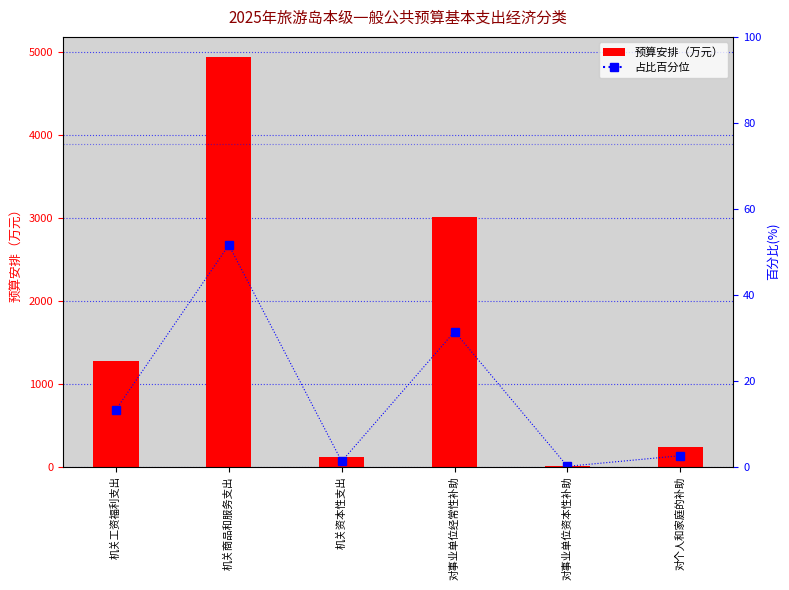

At which label does 预算安排 first exceed 1268?

机关商品和服务支出